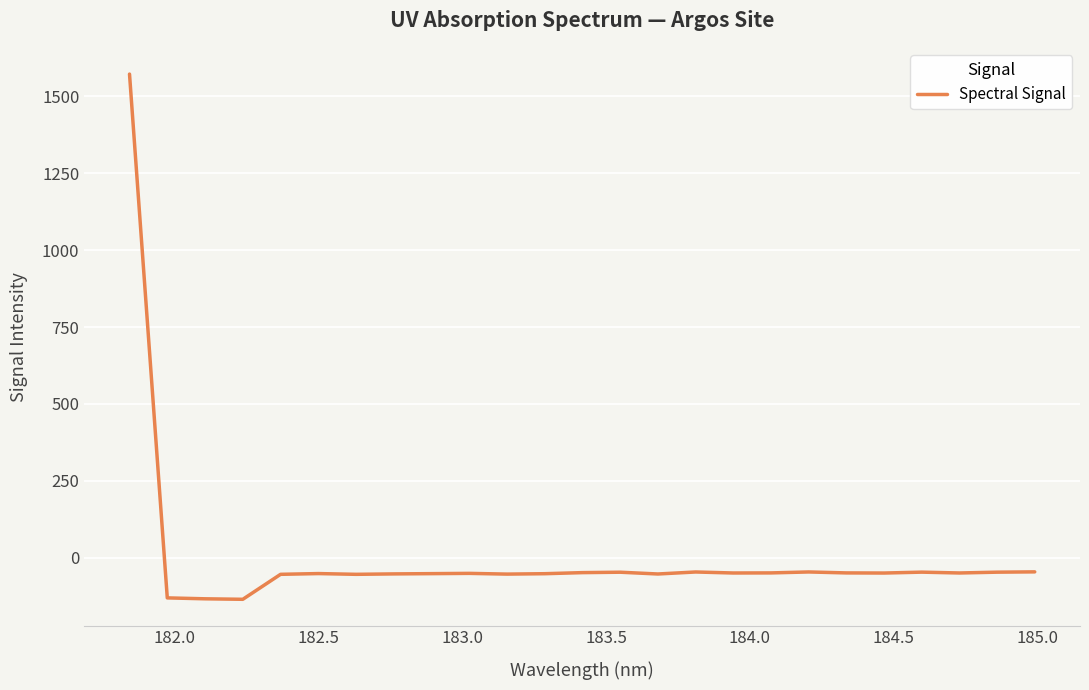

What is the smallest value displayed?

-134.9